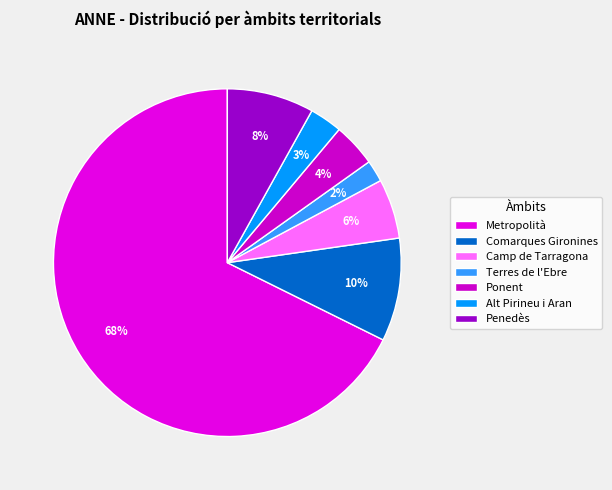

How many segments does this pie chart have?

7